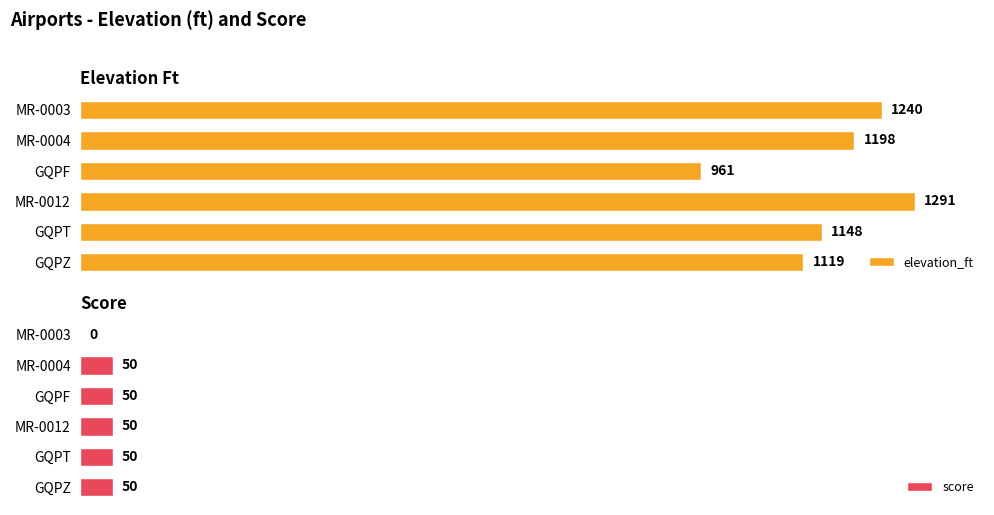

Where is elevation_ft nearest to the value 1126?

GQPZ